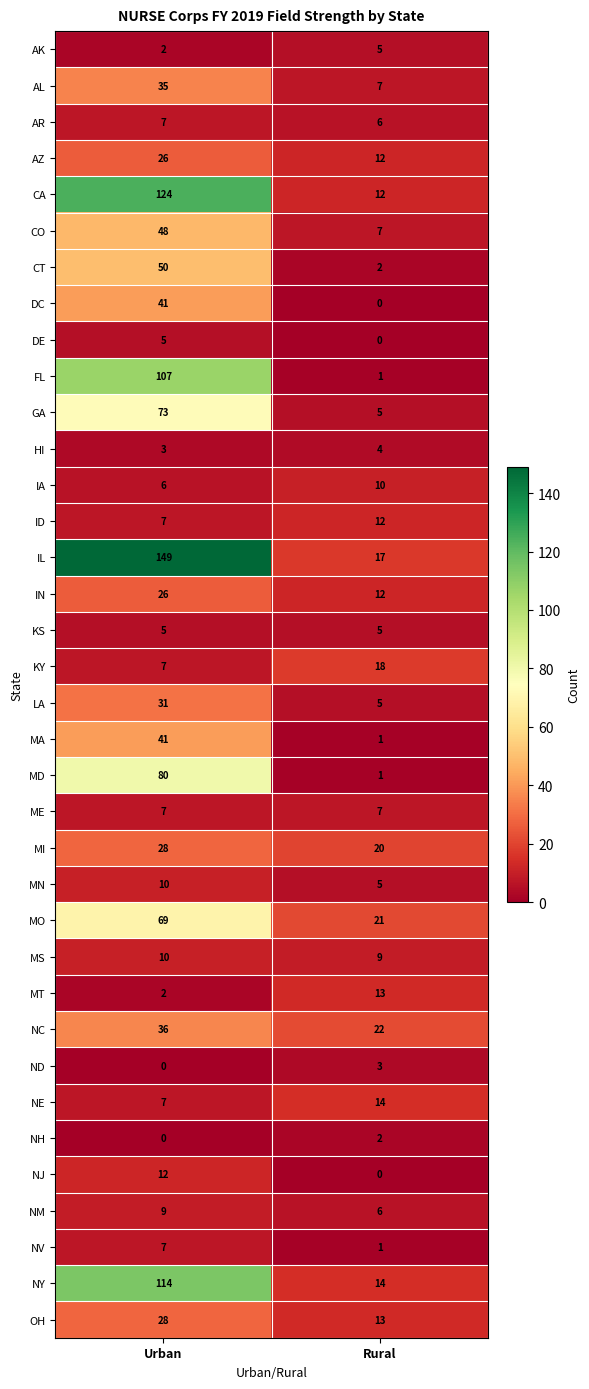

What is the total value across all series at Urban?

1212